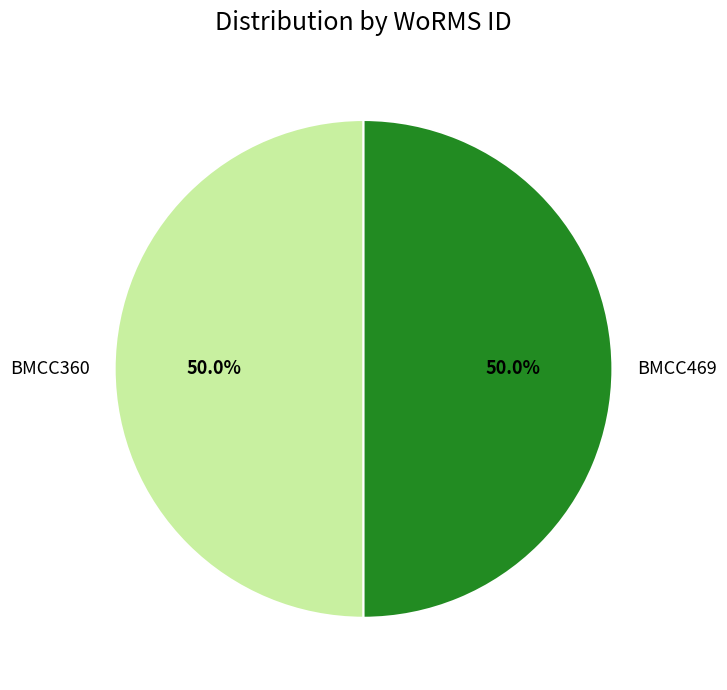

Is it true that BMCC469 is 58% of the pie?

False